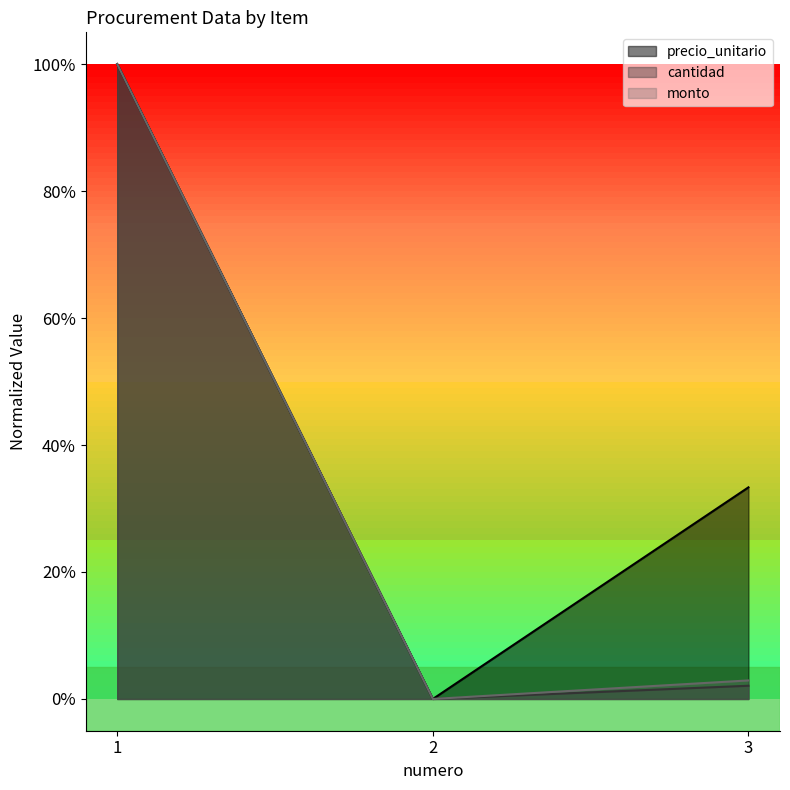

Reading left to right, extract all data points from this chart.

precio_unitario: 1.0	0.0	0.3
cantidad: 1.0	0.0	0.0
monto: 1.0	0.0	0.0